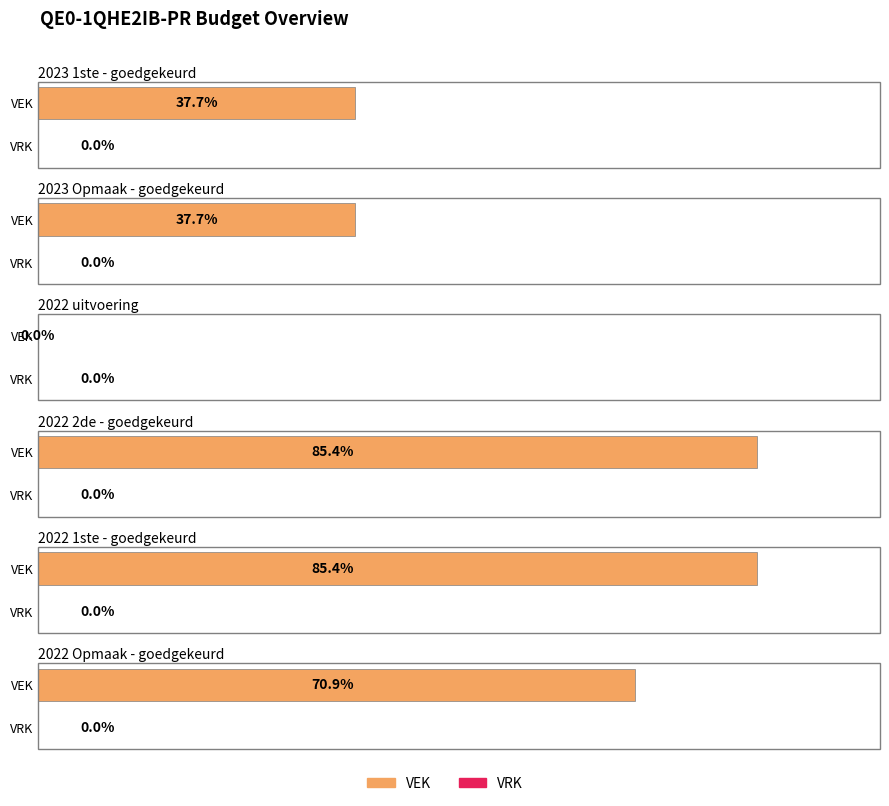

The value of VEK at 2022 1ste aanpassing goedgekeurd is 92681. True or false?

False